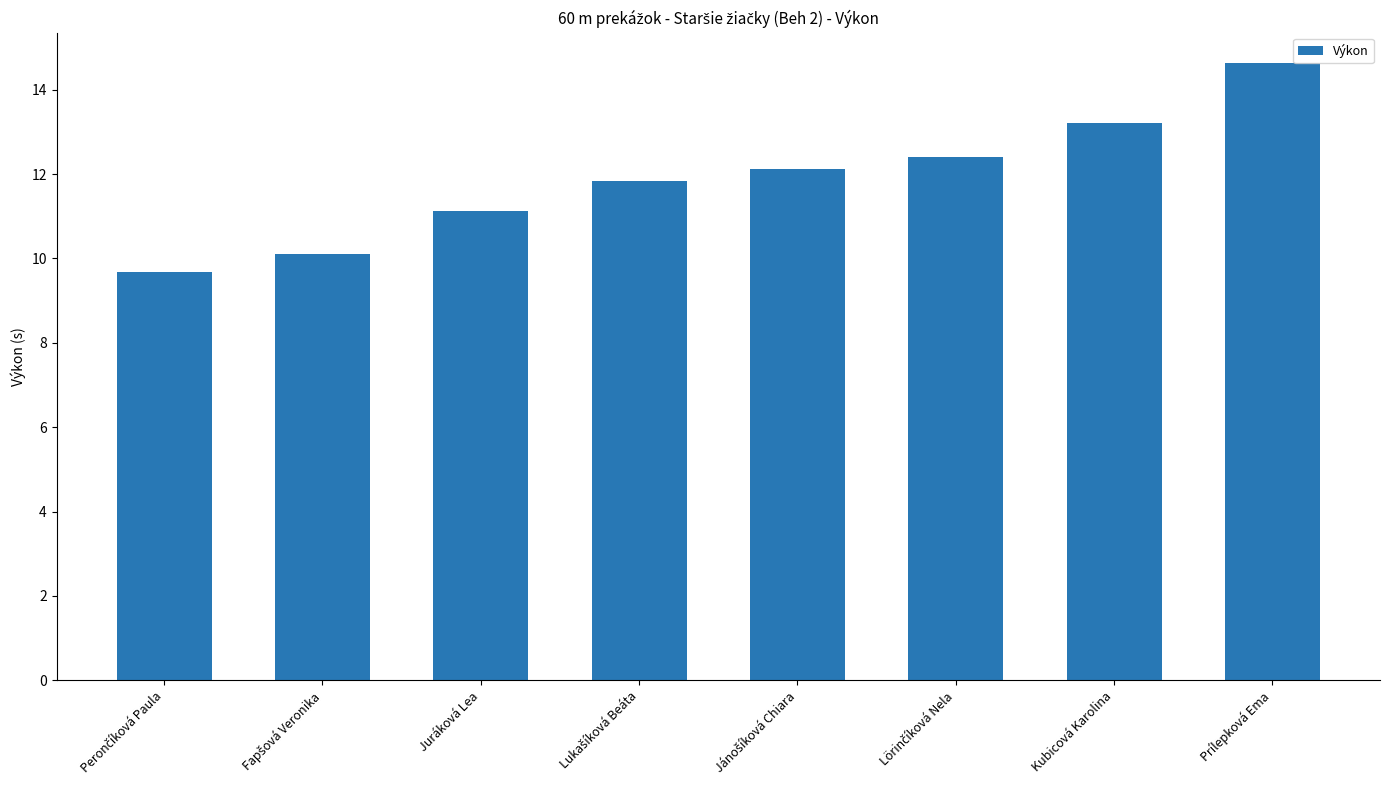

Is it true that the value at Juráková Lea is 4.1?

False